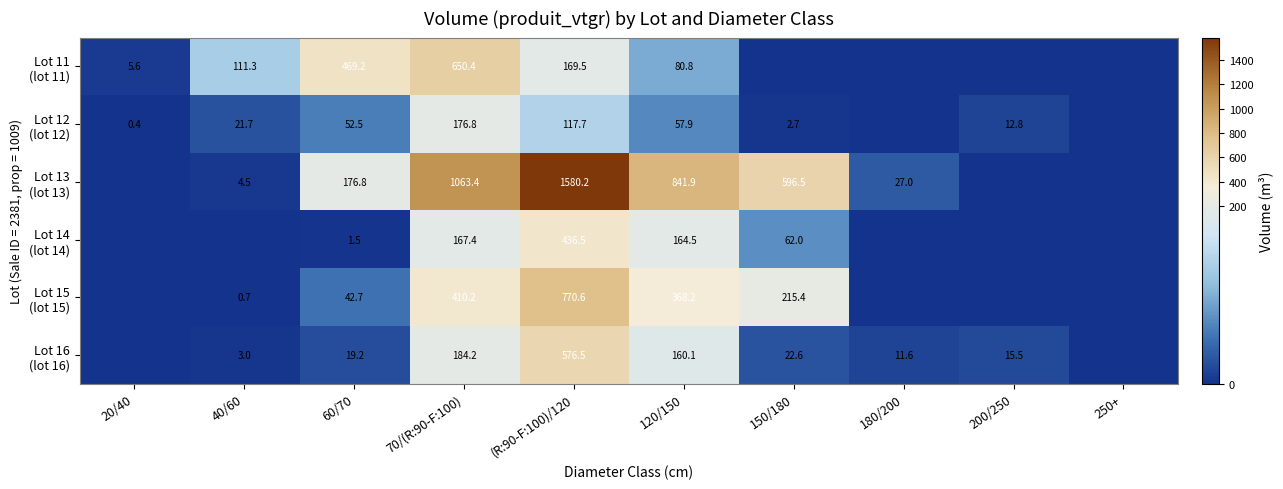

What is the total value across all series at 120/150?

1673.4